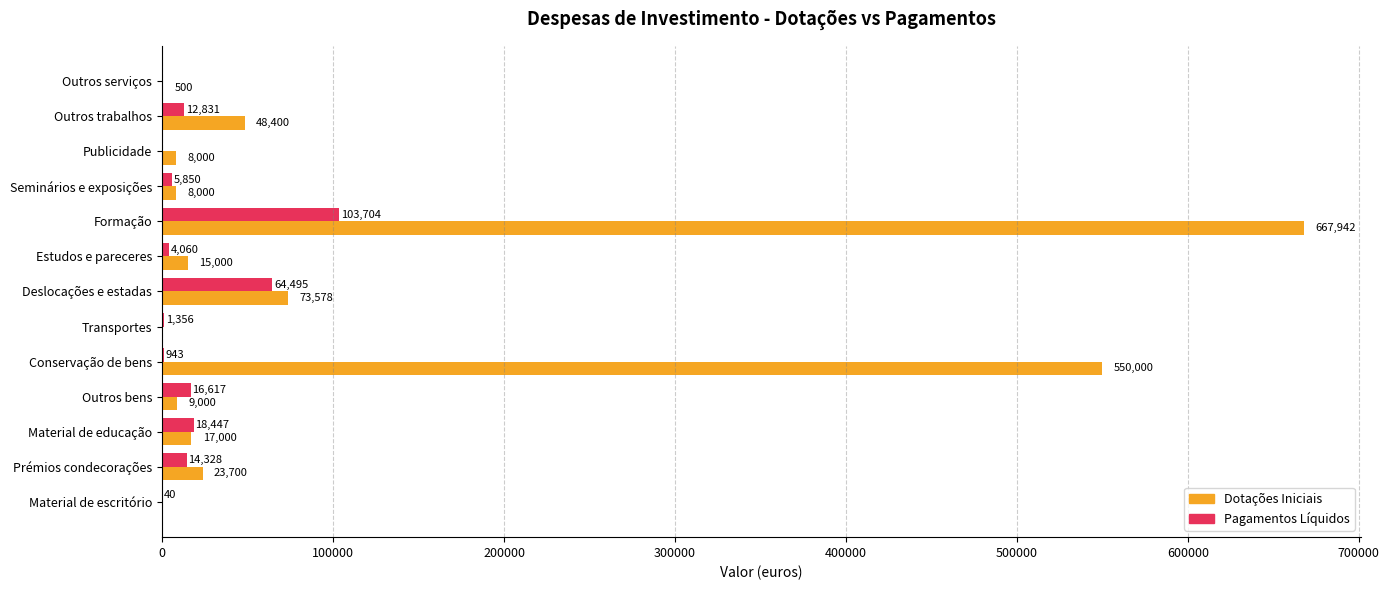

How many series are shown in this chart?

2